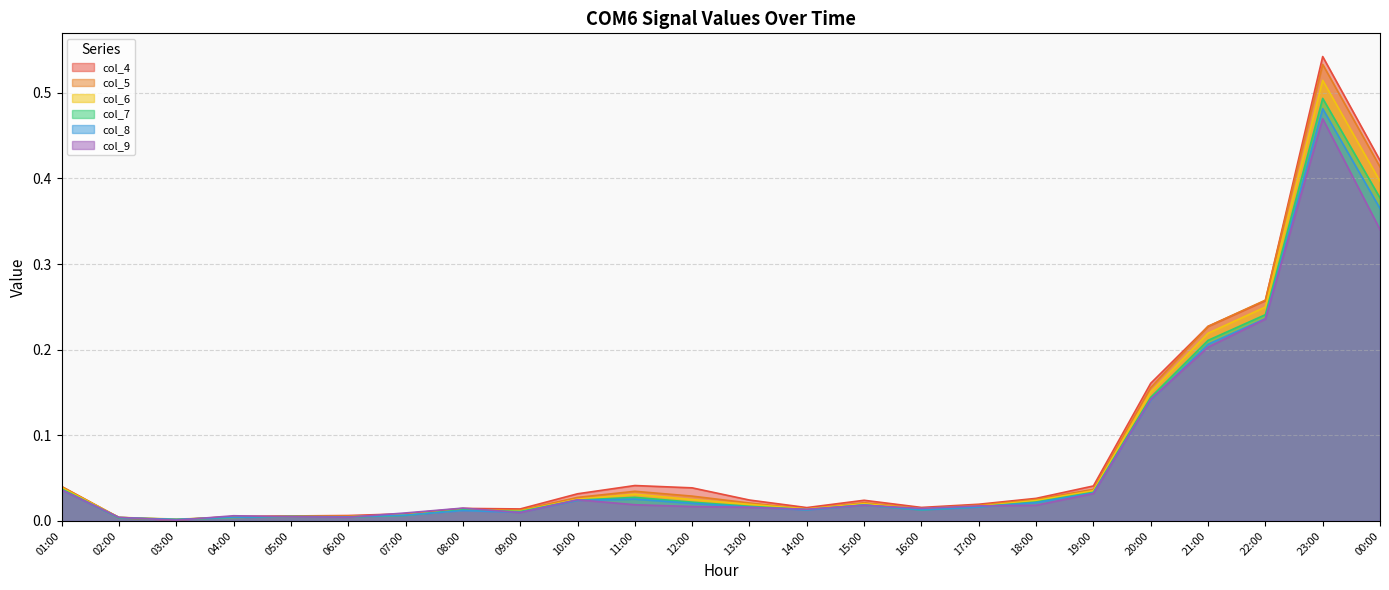

Is the value of col_7 at 22:00 greater than the value of col_6 at 18:00?

Yes